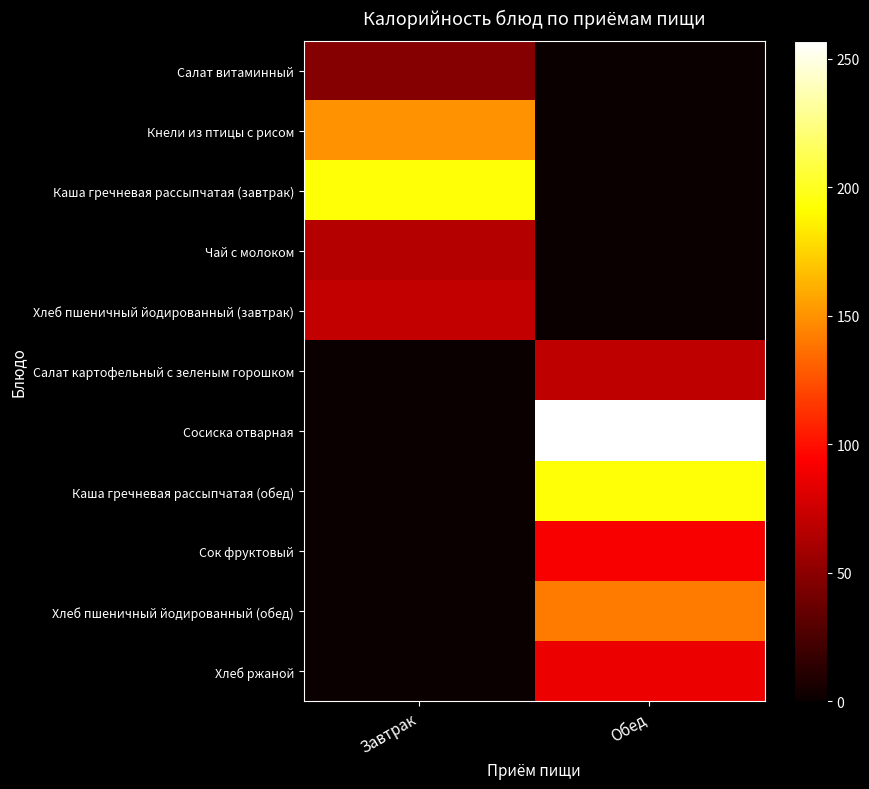

At how many categories does at least one series exceed 217?

1